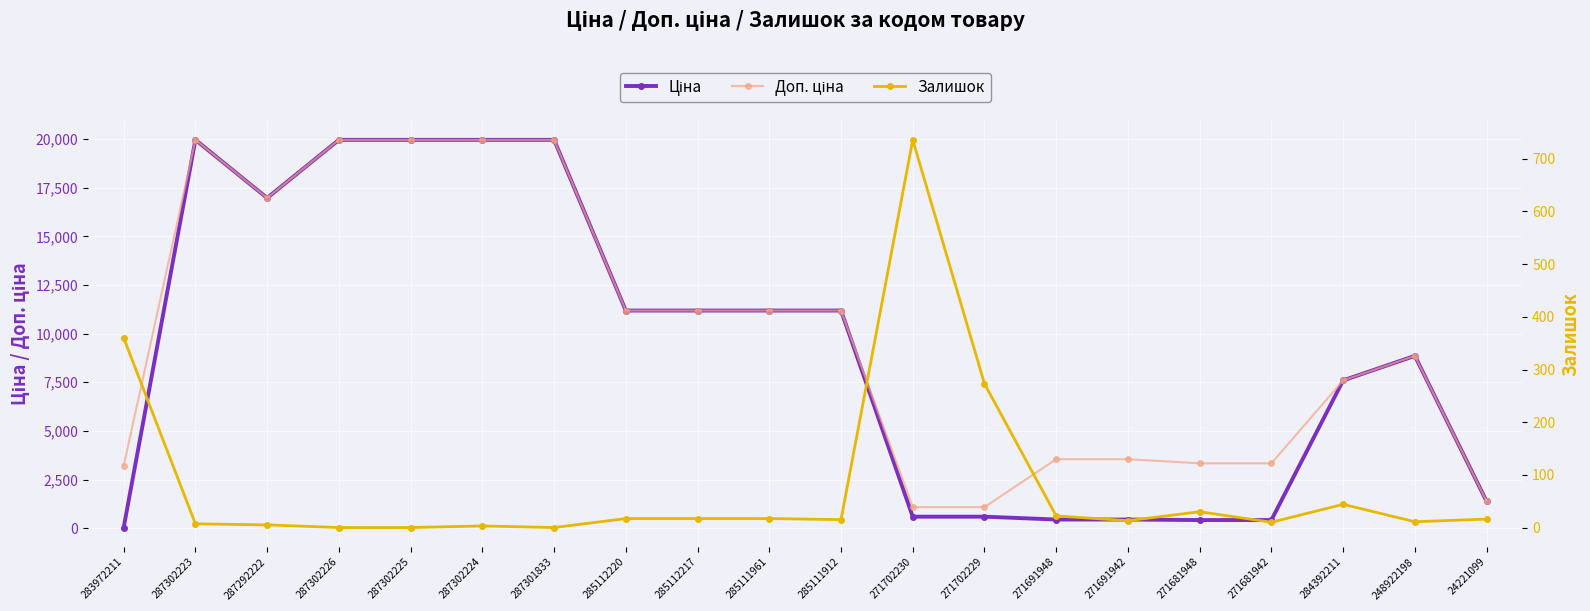

How many series are shown in this chart?

3